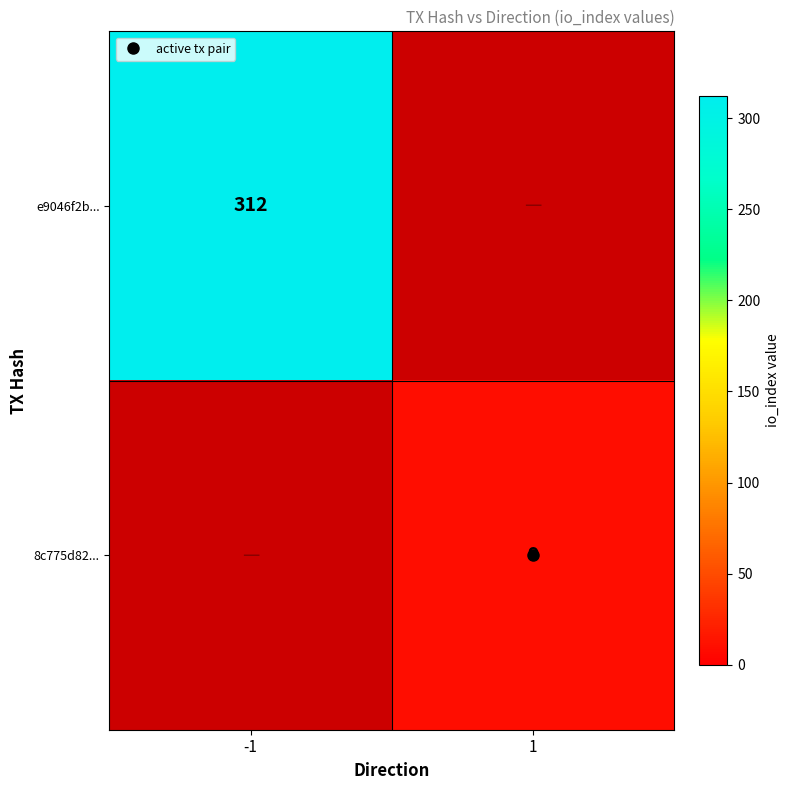

Rank the series by their maximum value, from highest to lowest.

e9046f2b..., 8c775d82...